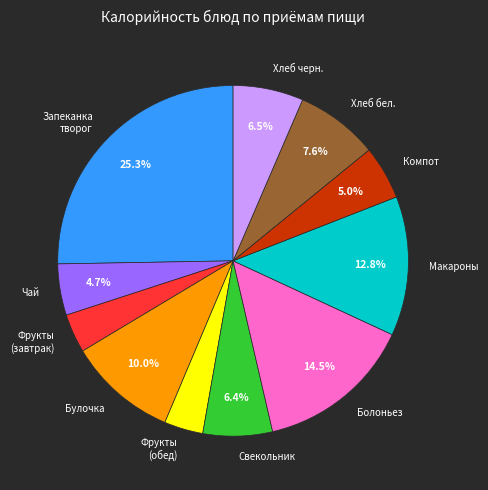

Combined, do Макароны and Хлеб черн. account for over 50%?

No